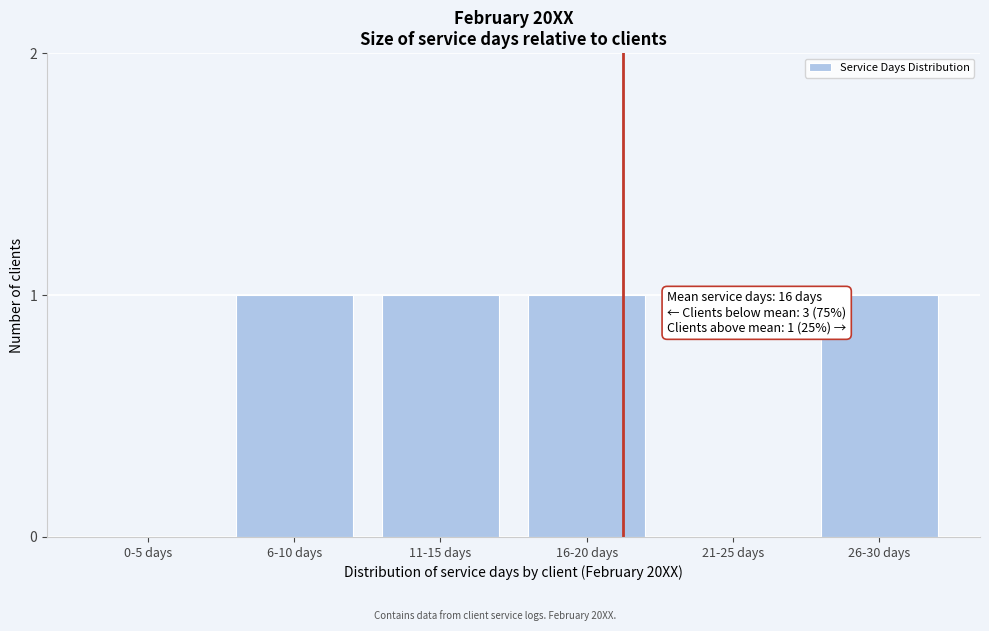

Reading right to left, what are all the values shown in this chart?

26-30 days=1	21-25 days=0	16-20 days=1	11-15 days=1	6-10 days=1	0-5 days=0